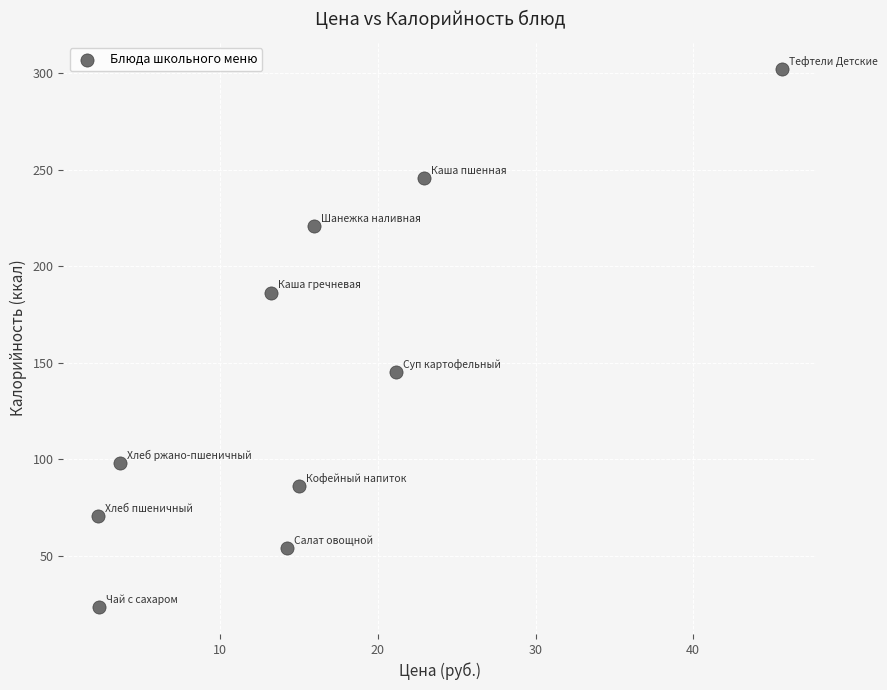

What is the range of X values (max minus min)?

43.4